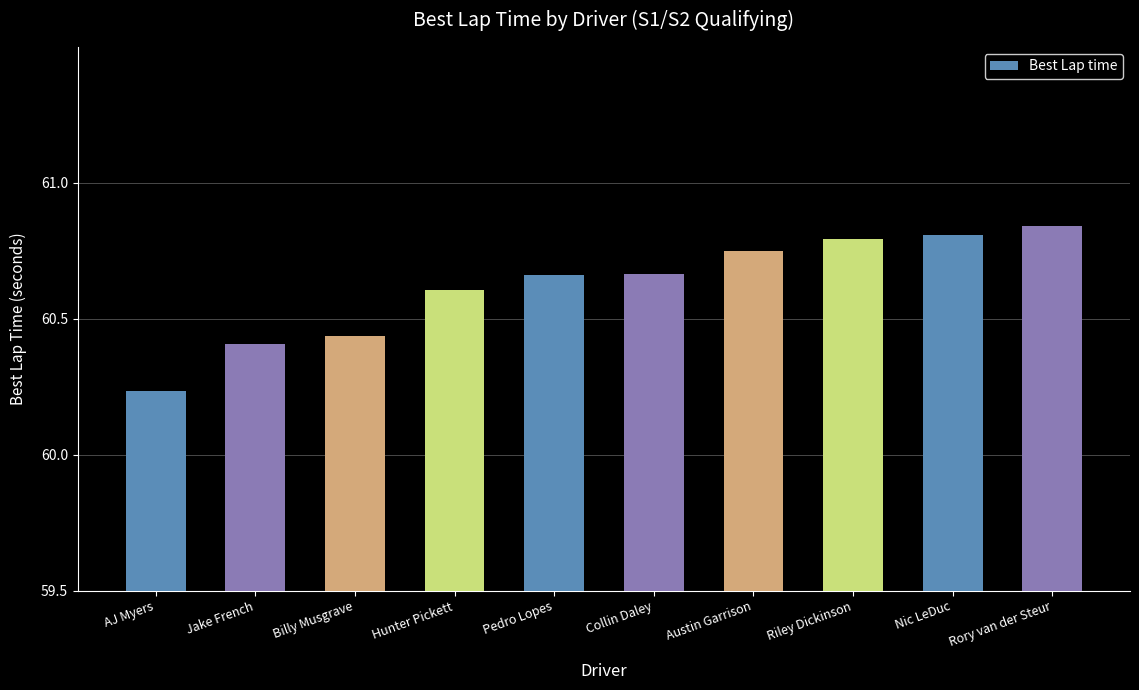

What position from the right is Pedro Lopes?

6